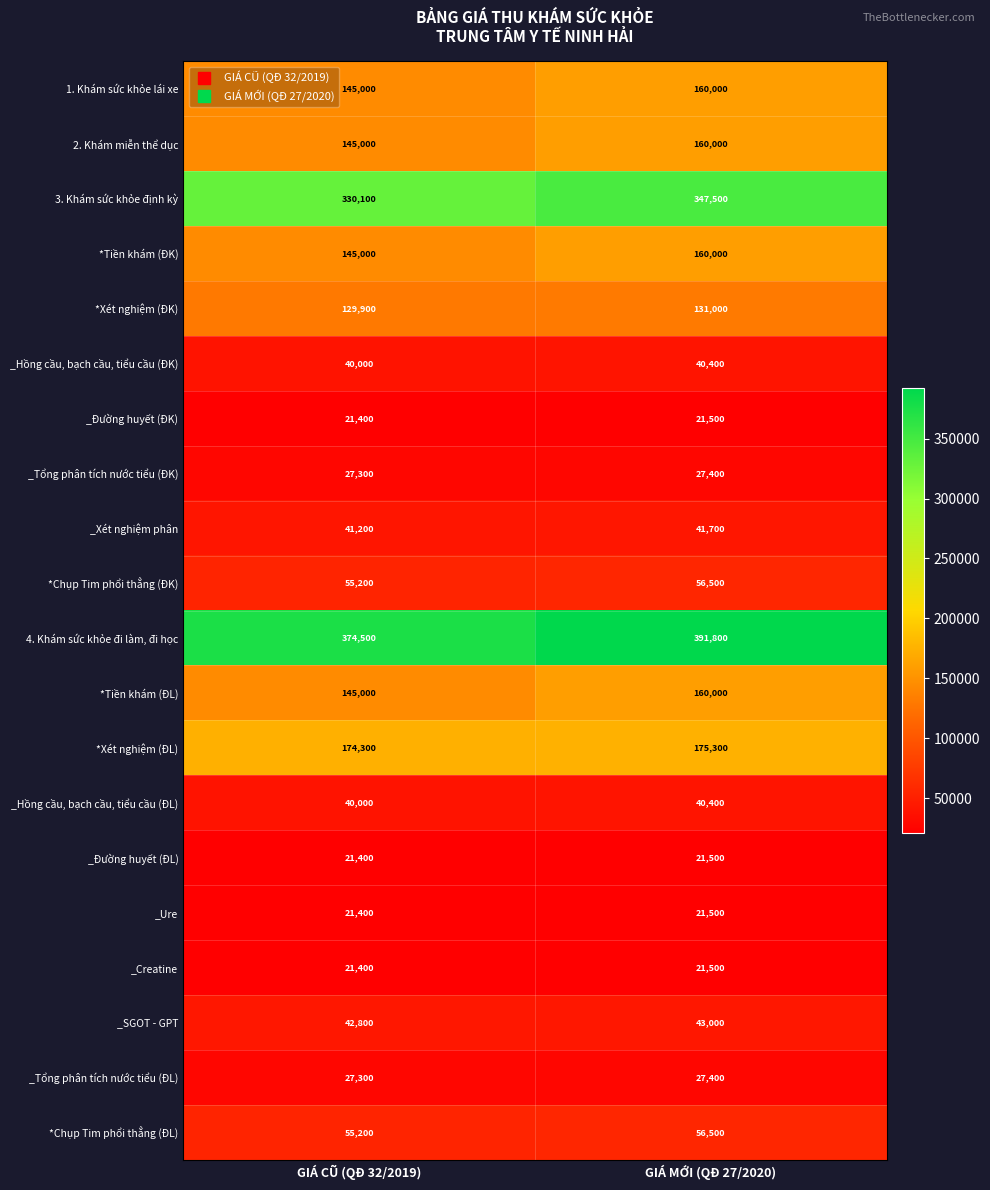

What is the average value of the _Tổng phân tích nước tiểu (ĐL) series?

27350